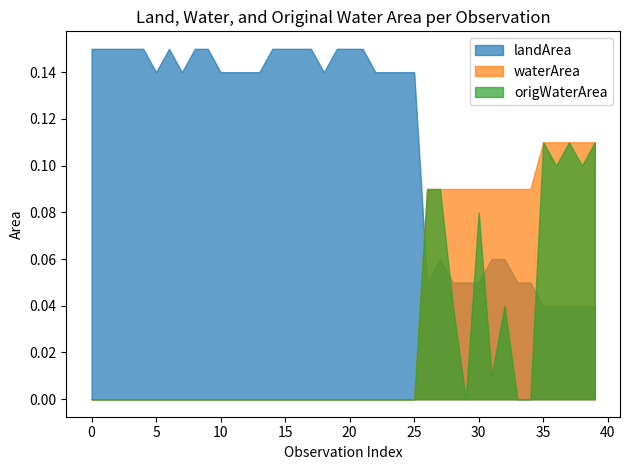

Which series has the largest total across all categories?

landArea